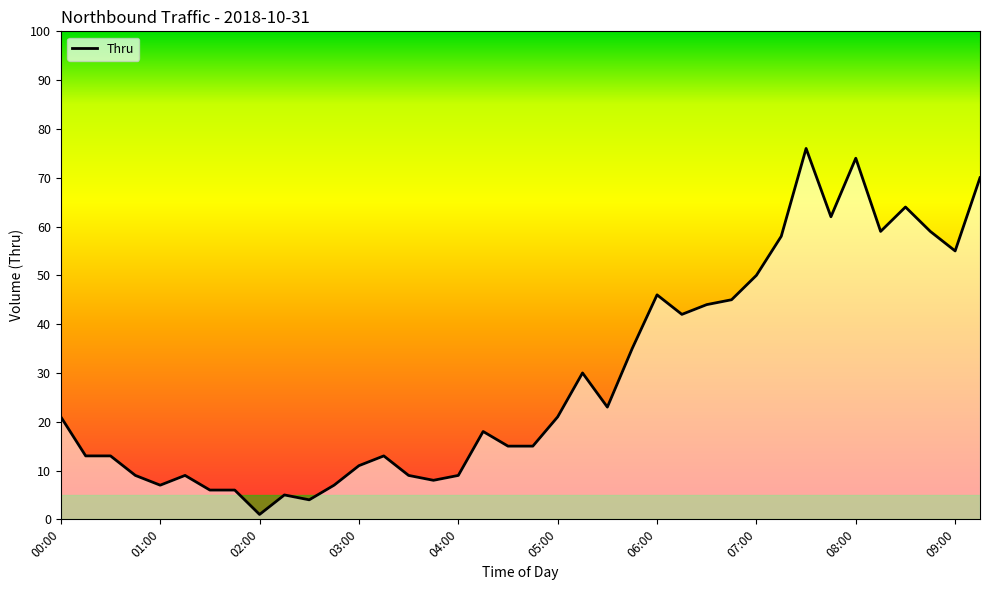

What is the difference between the maximum and minimum values?

75